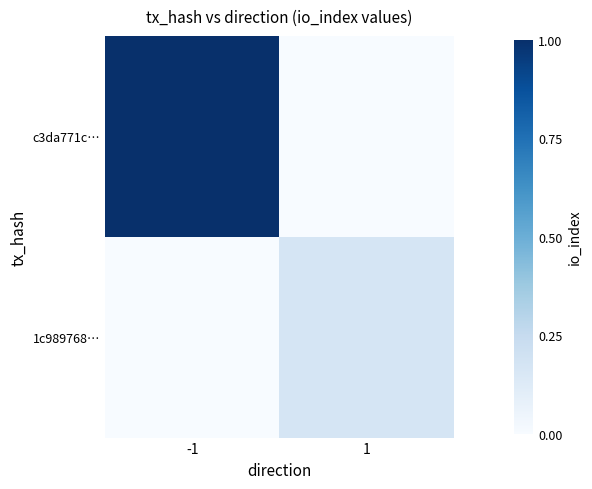

Reading left to right, list all the values displayed in this chart.

c3da771c…: -1=1.0	1=0.0
1c989768…: -1=0.0	1=0.2